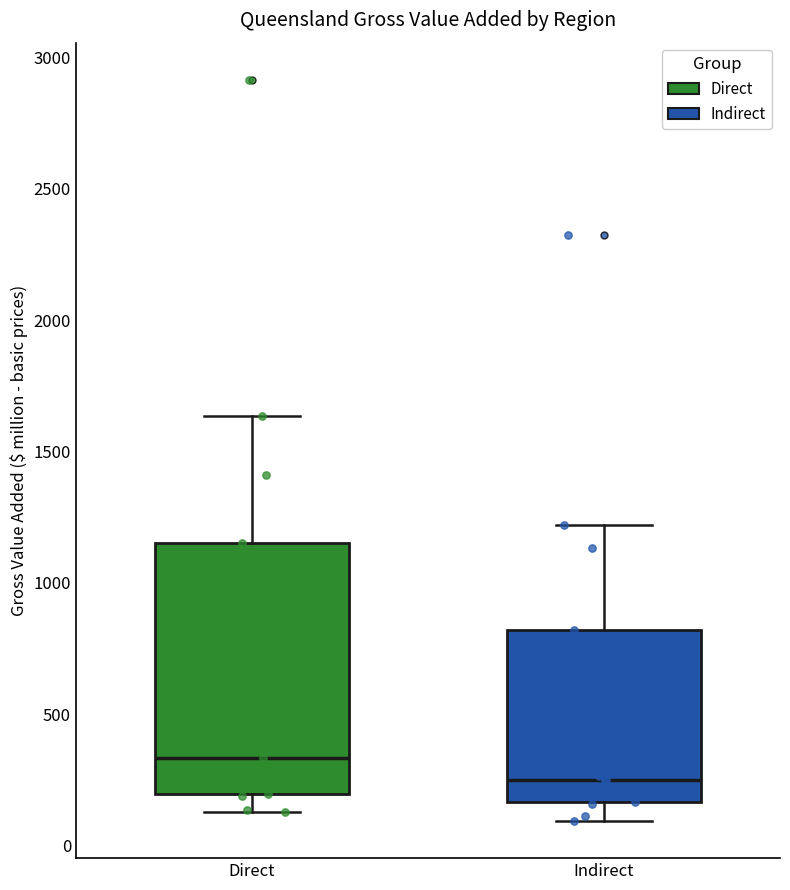

Reading left to right, read every box against the y-axis: the position of its median line, the range the box covers, and the ends of its whiskers. The values are not printed on the chart, so give them approximately, as read against the axis.

Direct: median 350, box 200 to 1150, whiskers 150 to 1650
Indirect: median 250, box 150 to 800, whiskers 100 to 1200